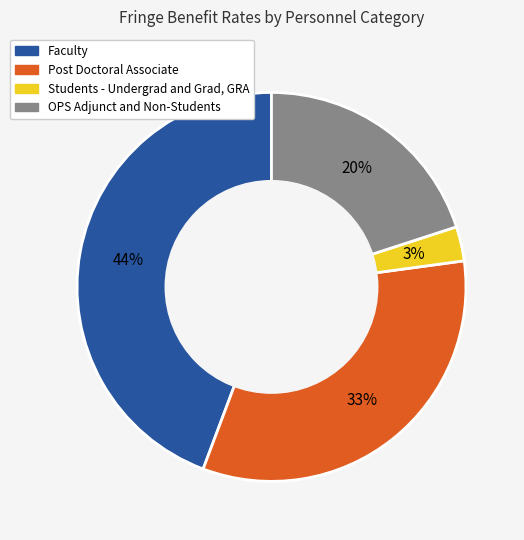

Count the number of slices in the pie.

4